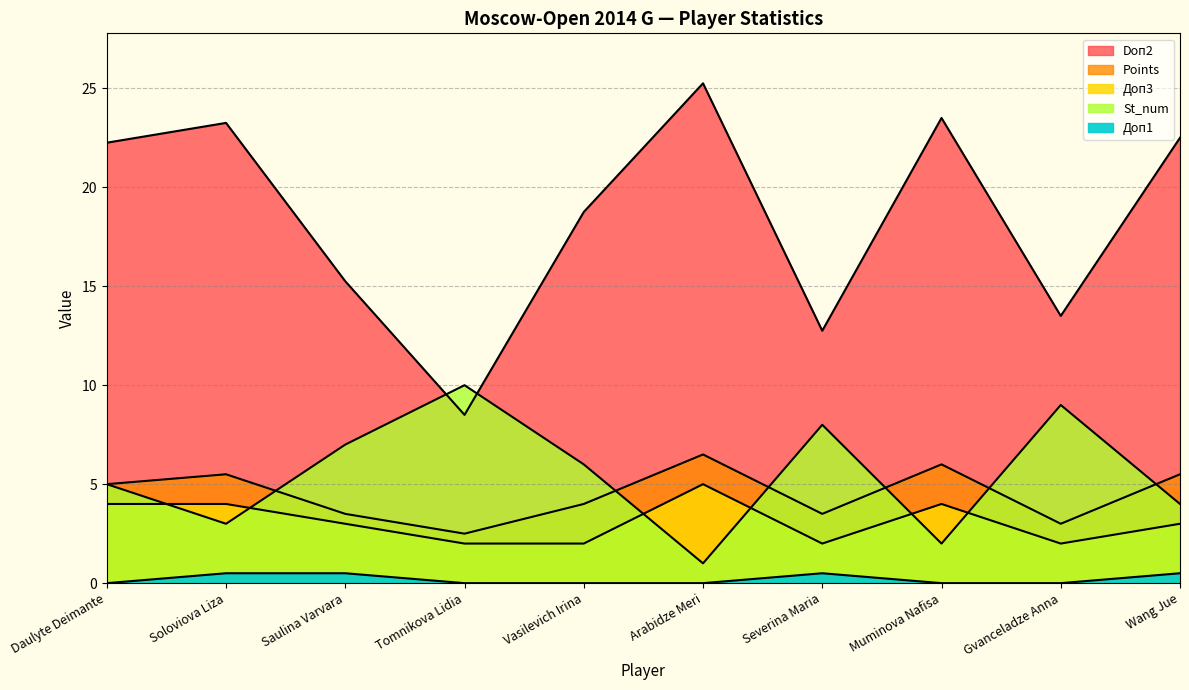

Is it true that Doп2 equals 36.1 at Daulyte Deimante?

False